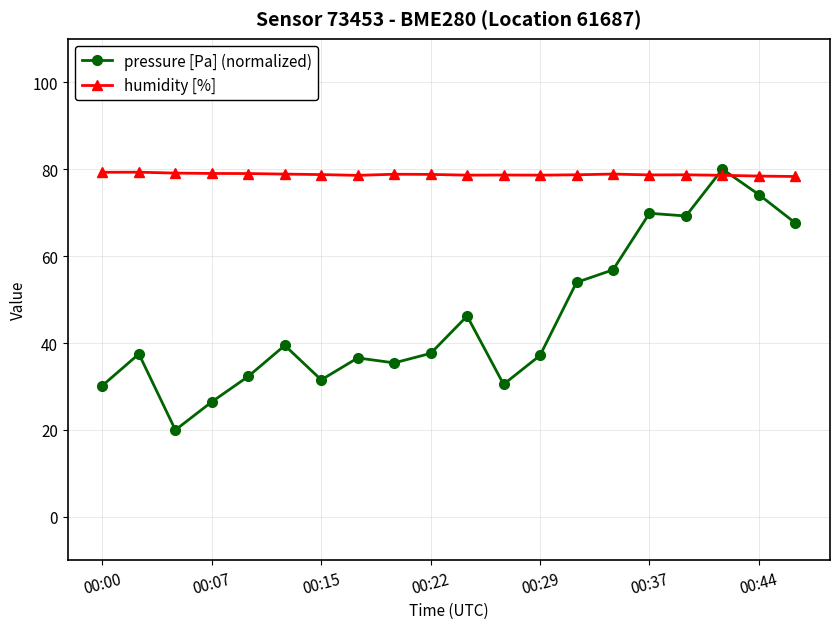

List the series in order of their overall mean, lowest first.

pressure [Pa] (normalized), humidity [%]